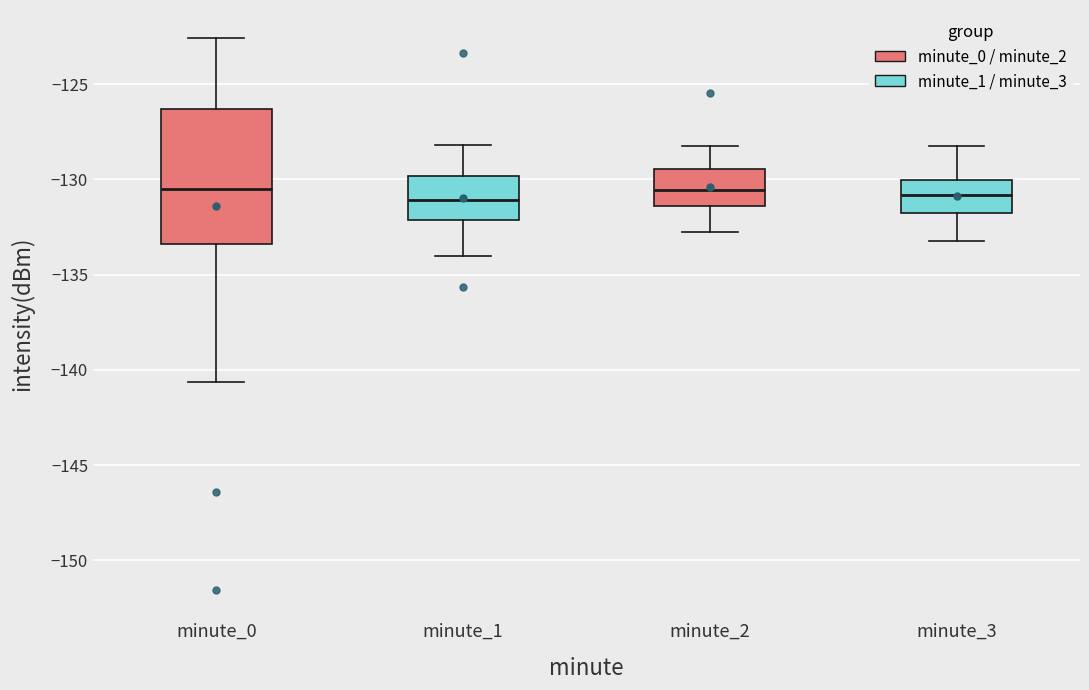

Comparing the boxes themselves (not the whiskers), which one is the tallest?

minute_0